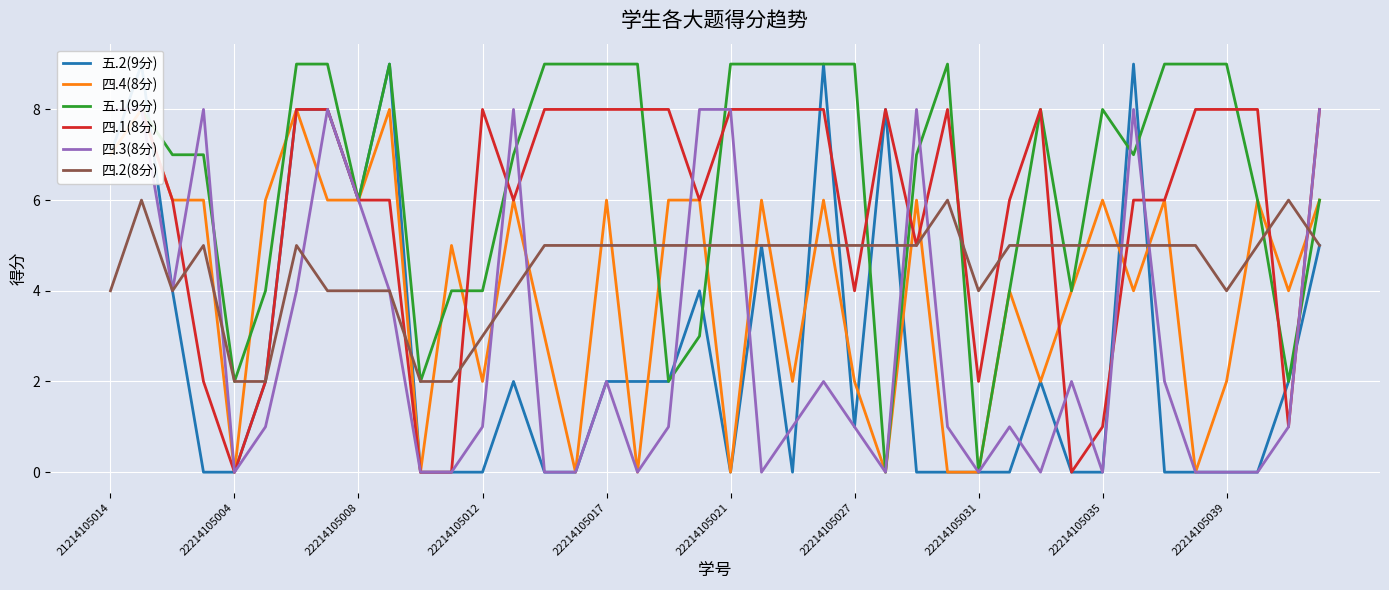

The 四.2(8分) series shows 2 at 22214105012. True or false?

False